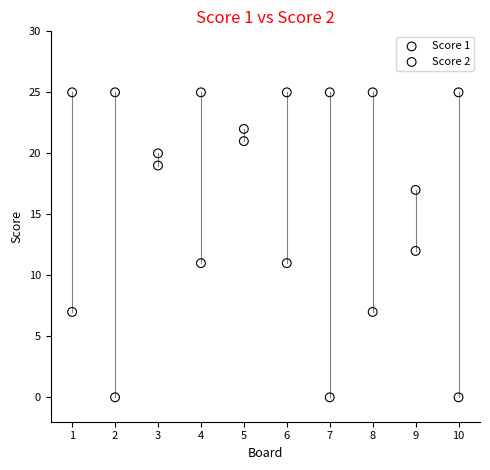

What is the X range (max minus min) for the scatter plot?

9